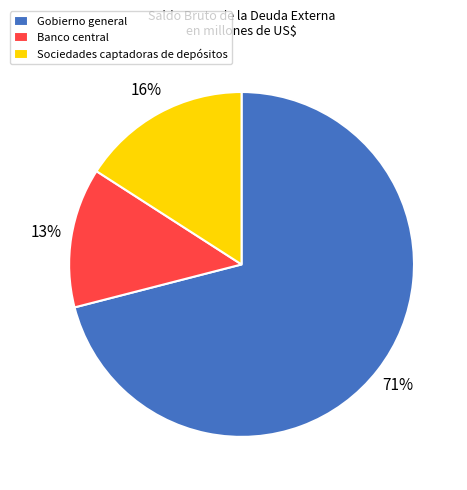

What is the largest slice in the pie chart?

Gobierno general